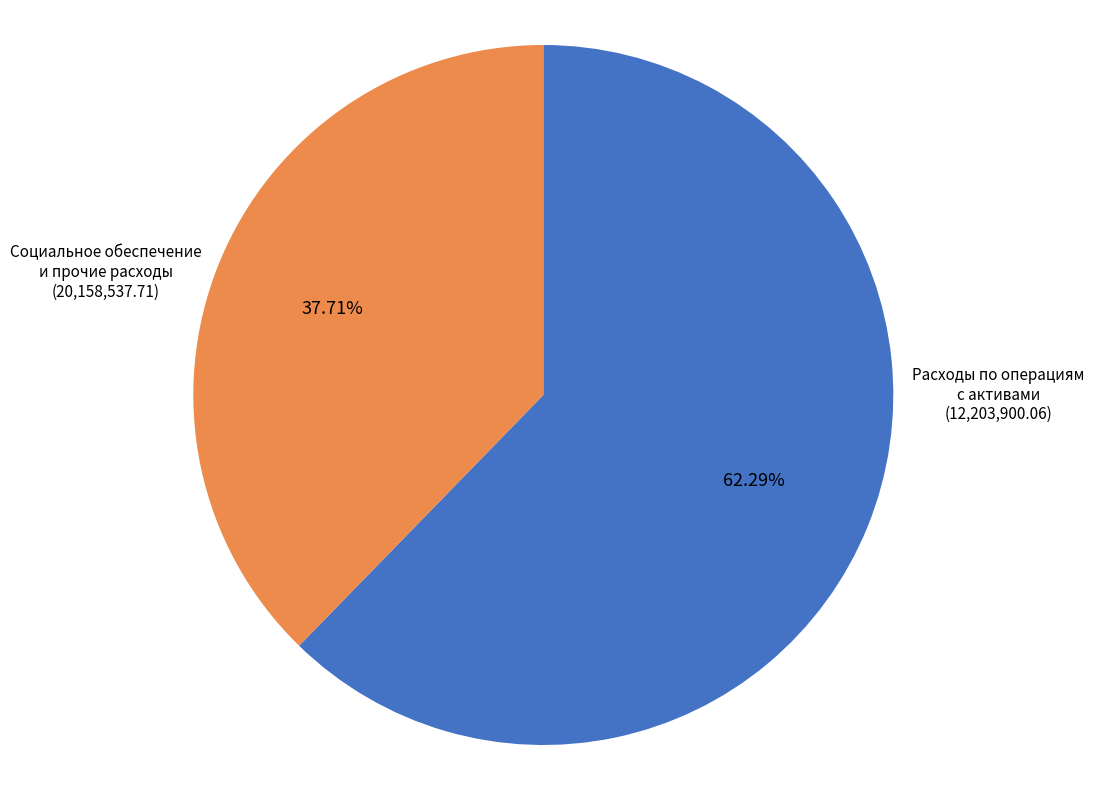

Does any single category account for the majority?

Yes